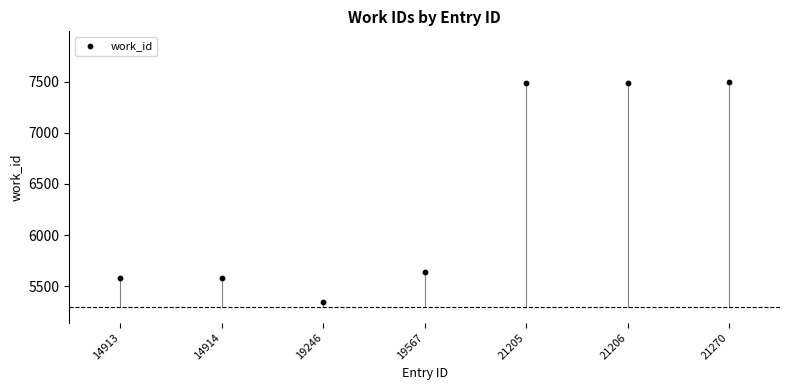

What Y value in the scatter plot is closest to 6418?

5642